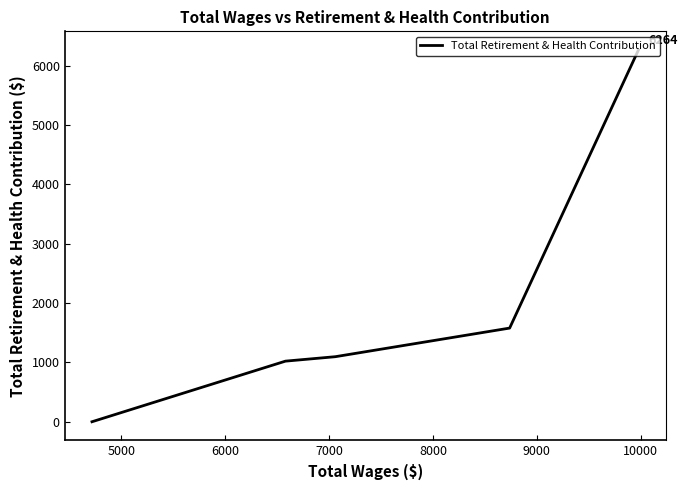

What is the sum of all values?

9959